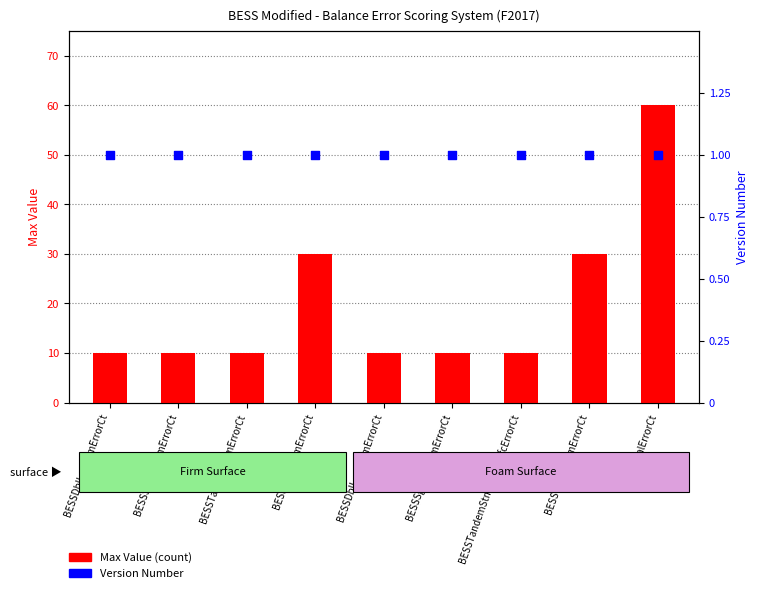

Which series contains the lowest Y value?

Version Number